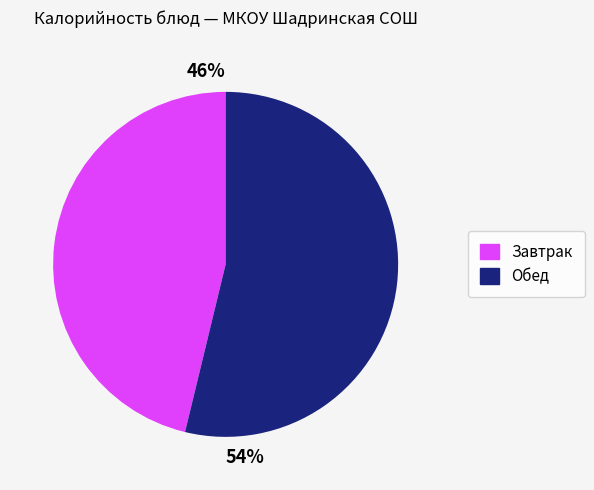

Does any single category account for the majority?

Yes